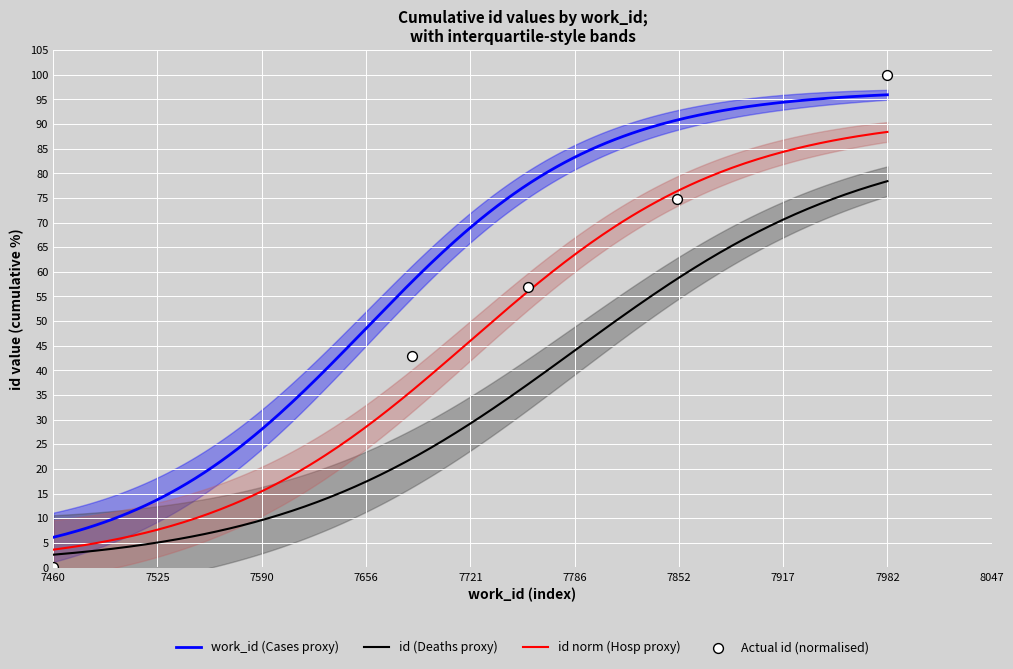

What is the minimum value for id (Deaths proxy)?

2.6